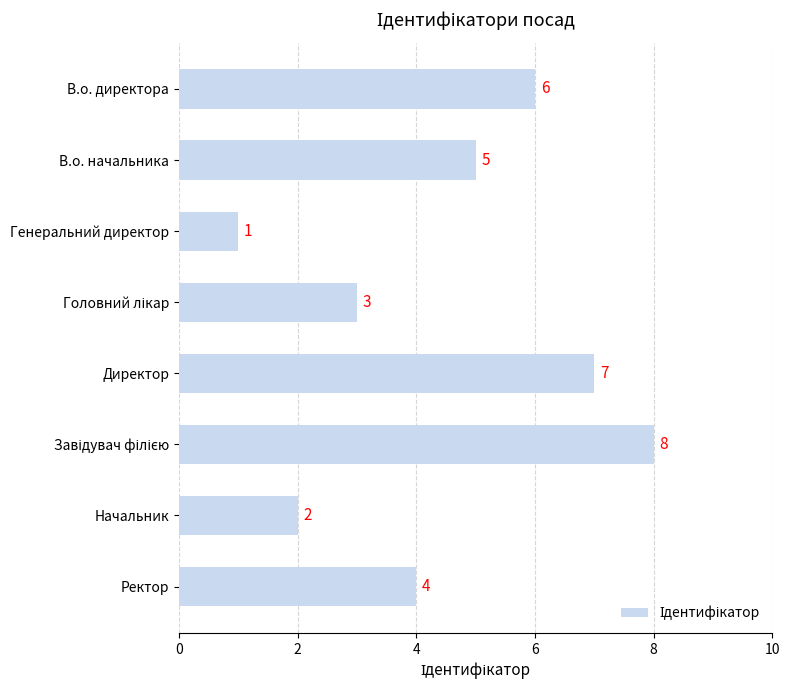

What is the sum of all values?

36